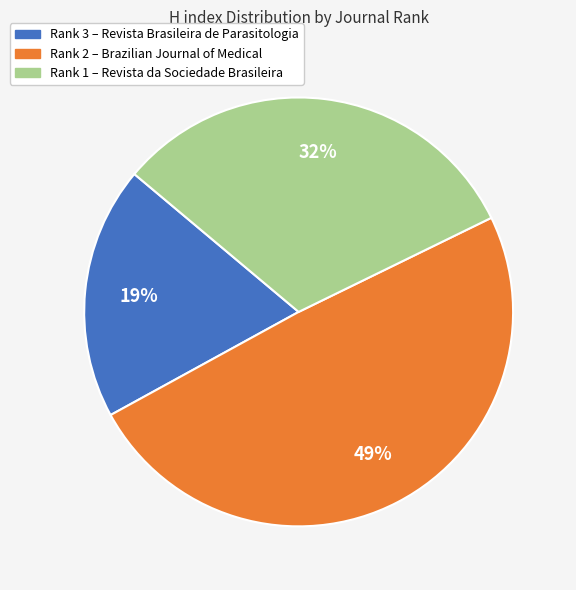

Which has a higher value, Rank 3 – Revista Brasileira de Parasitologia or Rank 2 – Brazilian Journal of Medical?

Rank 2 – Brazilian Journal of Medical